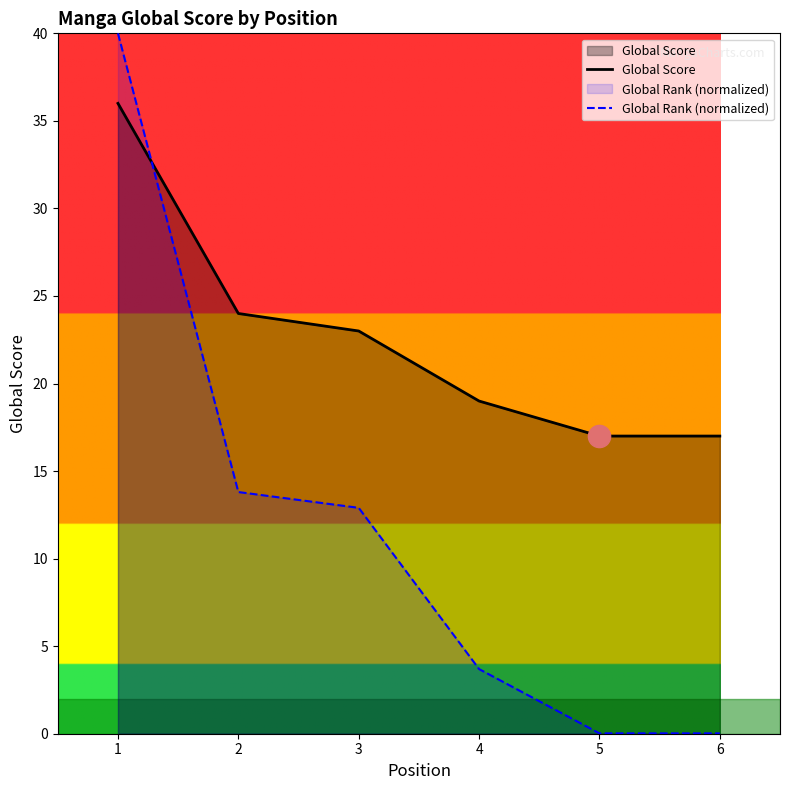

How many intersections are there between Global Rank (normalized) and Global Score?

1